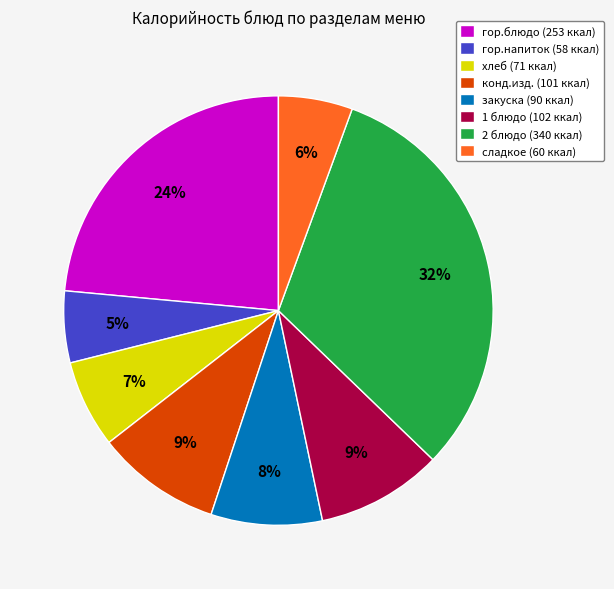

Is it true that гор.напиток is 5% of the pie?

True